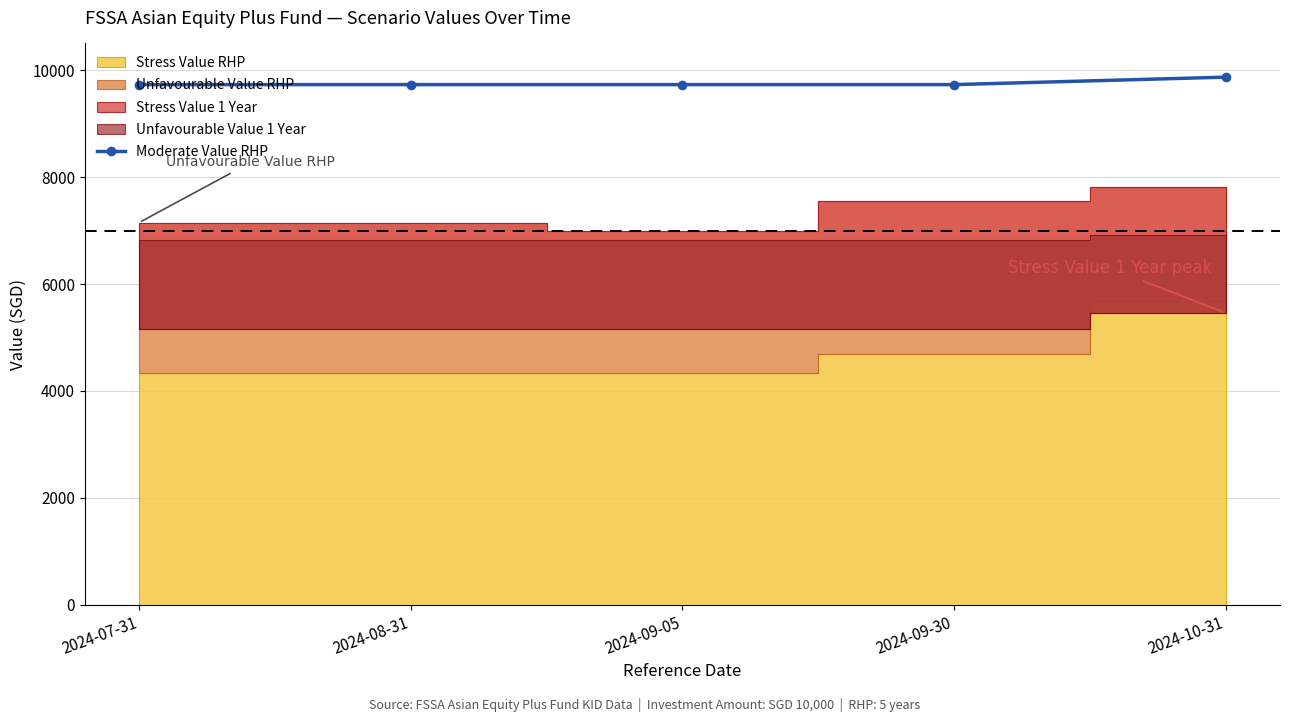

What is the value of the 1st point from the left?

9730